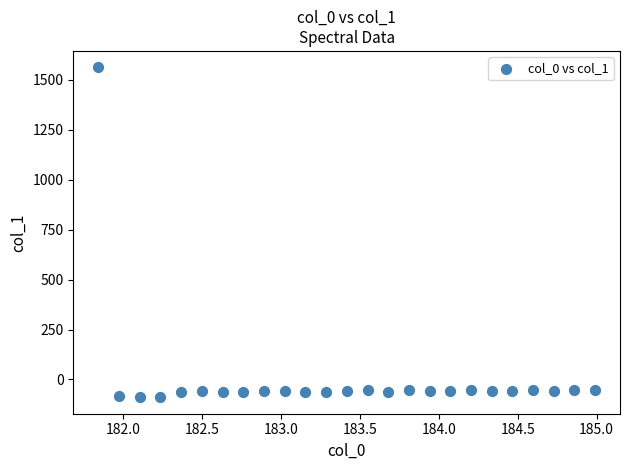

What is the range of X values (max minus min)?

3.1